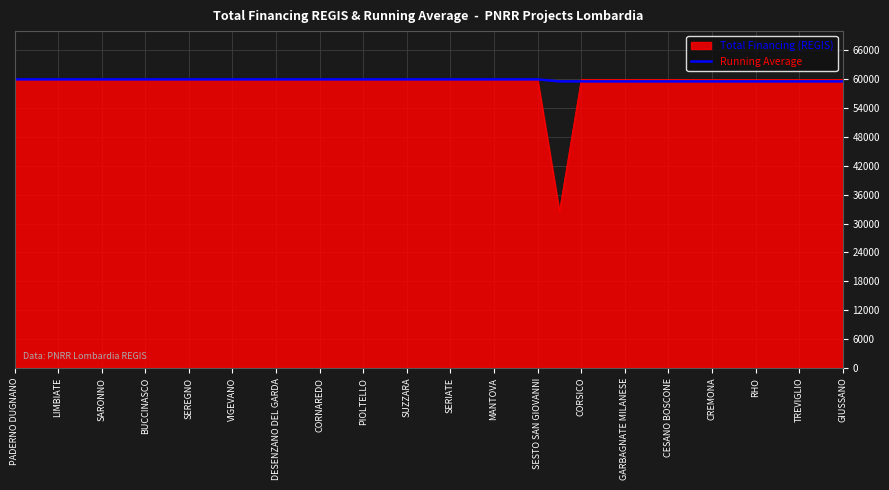

What is the maximum value shown in the chart?

59966.0